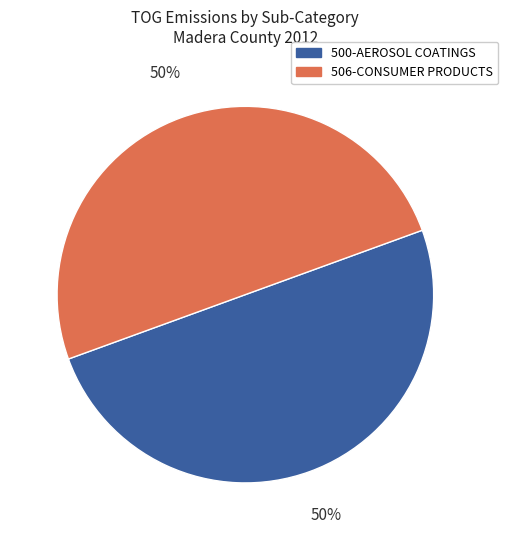

To the nearest percent, what is the difference between the largest and smallest slice percentages?

0%